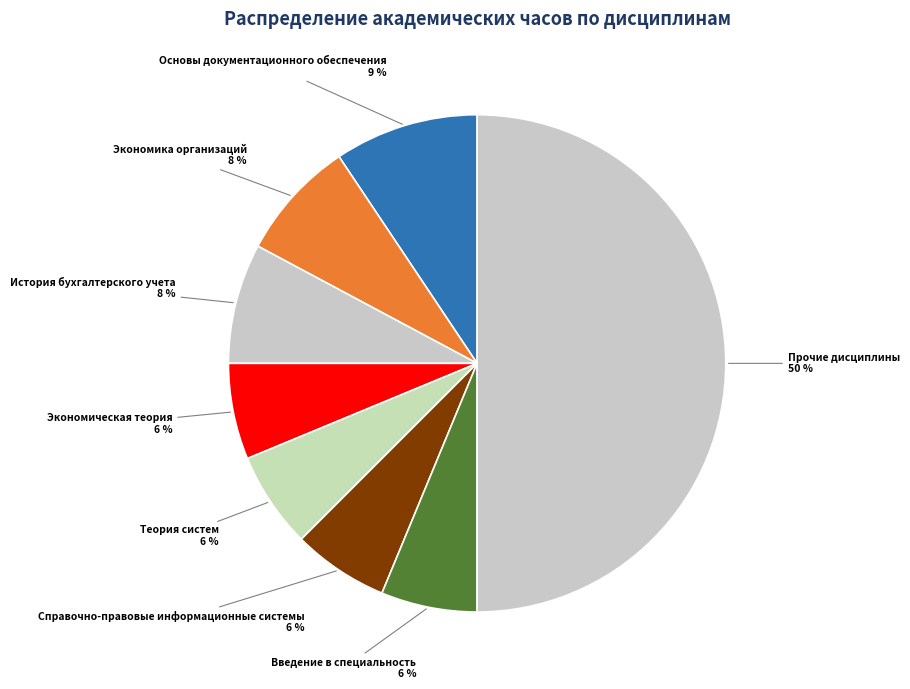

Is Теория систем the majority of the pie?

No